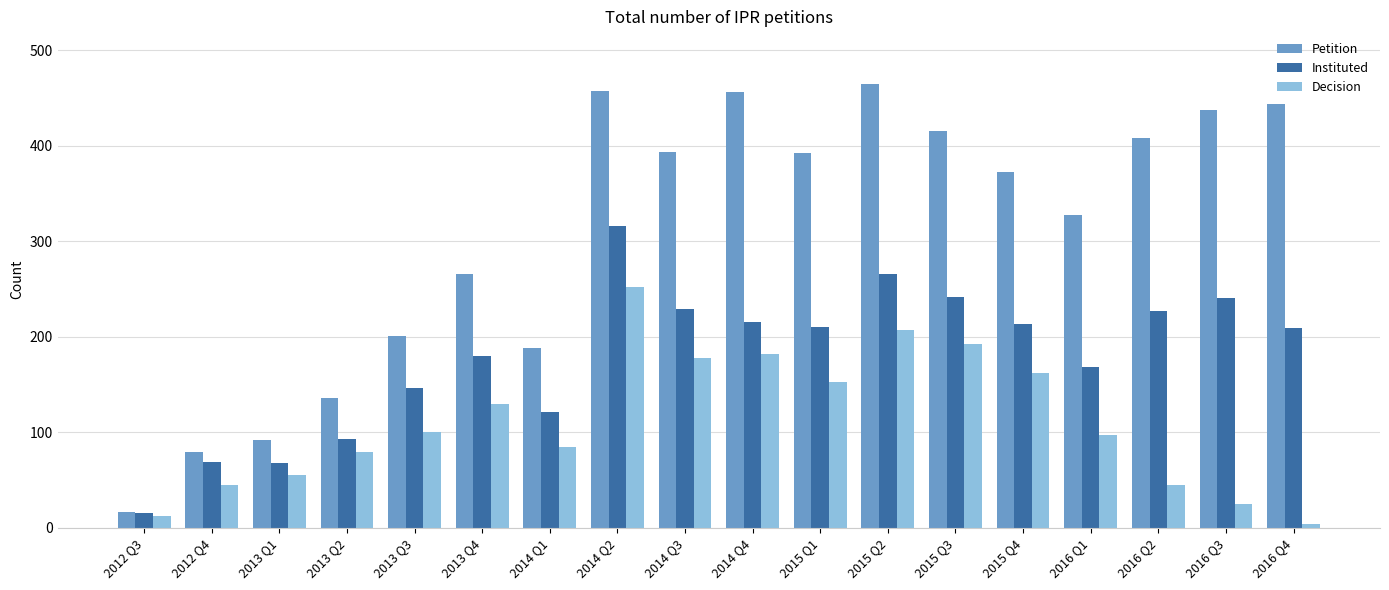

Rank the series at 2013 Q3 from highest to lowest value.

Petition, Instituted, Decision